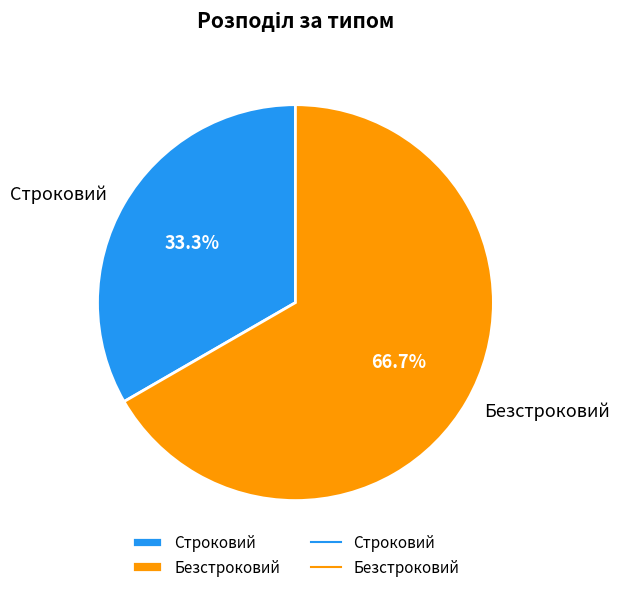

Is it true that Безстроковий is 62% of the pie?

False